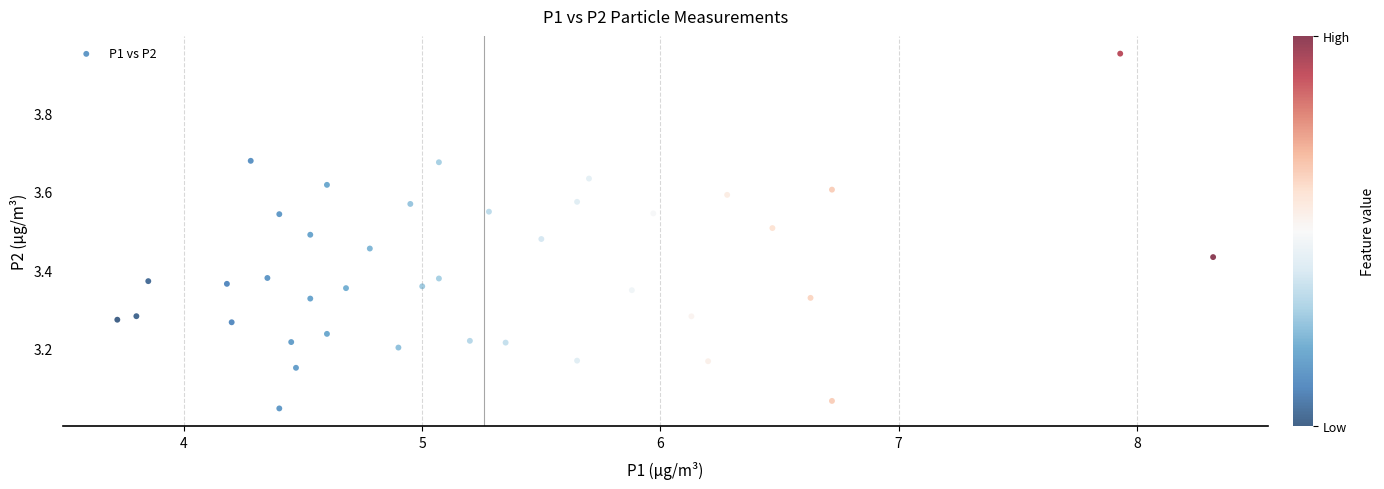

What is the range of X values (max minus min)?

4.6